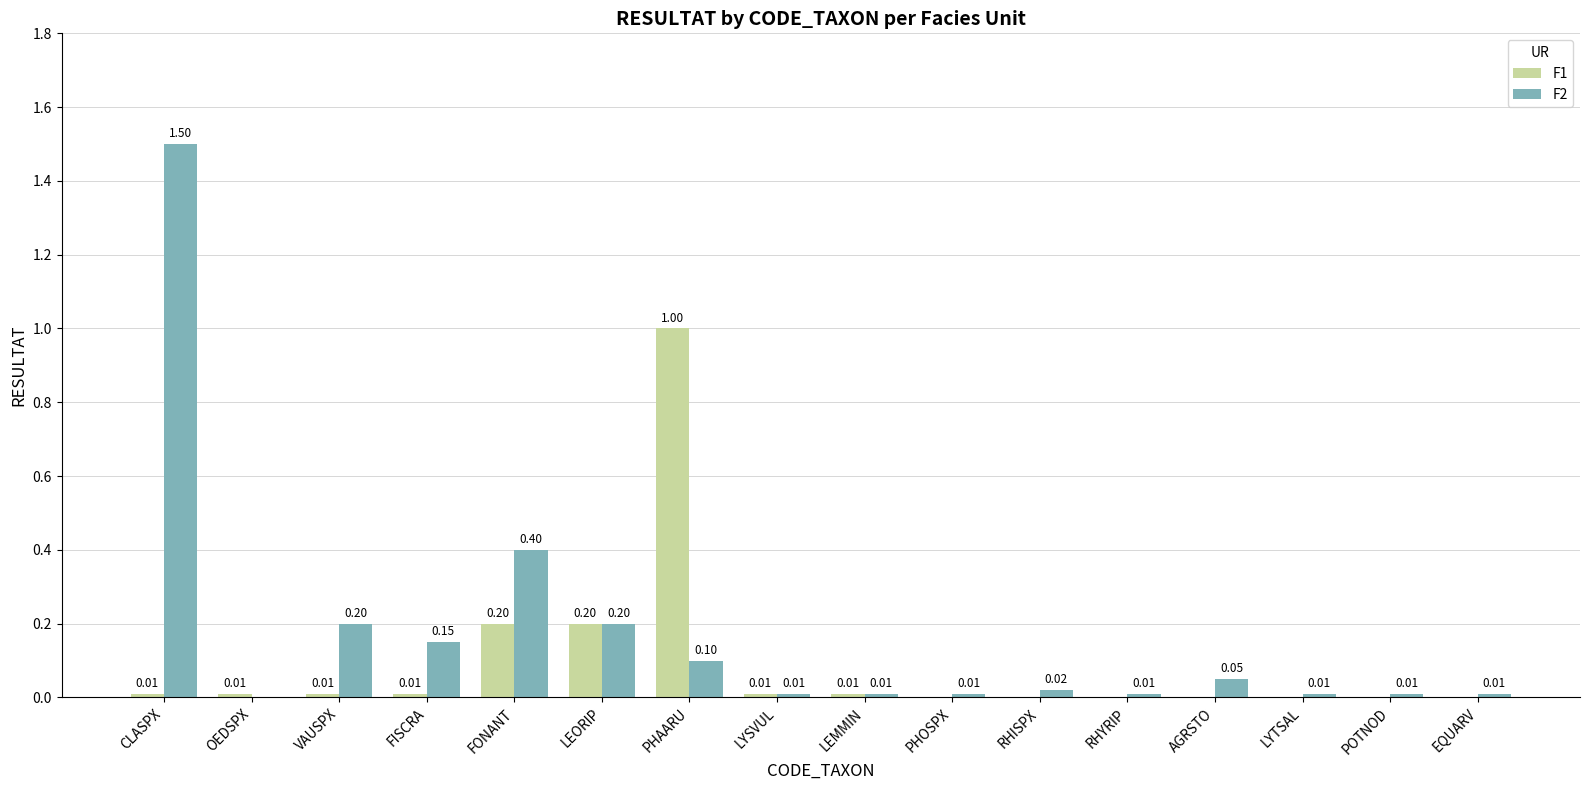

Between LEMMIN and AGRSTO, which series saw the biggest shift?

F2